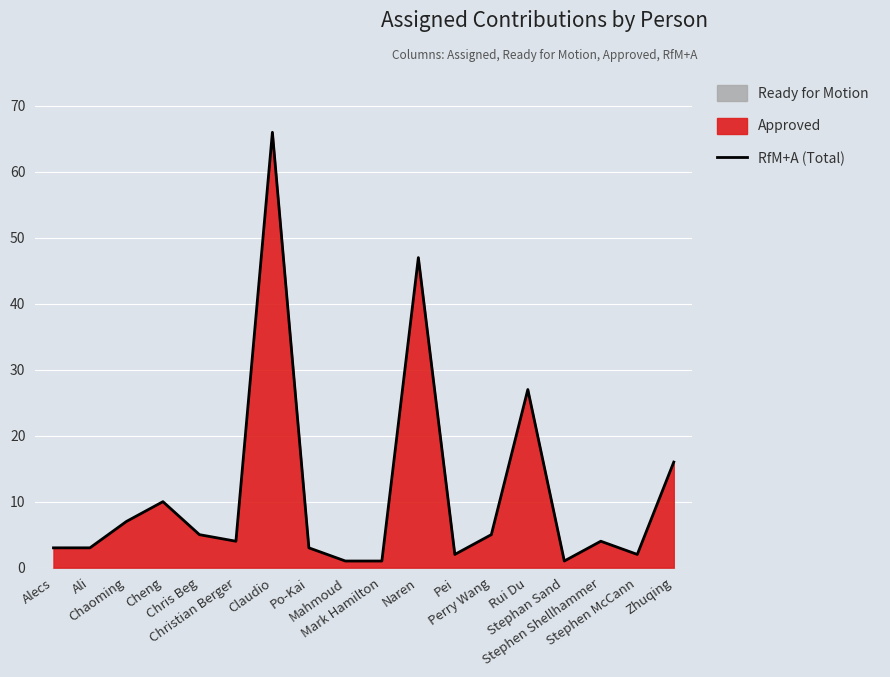

Reading right to left, list all the values displayed in this chart.

16	2	4	1	27	5	2	47	1	1	3	66	4	5	10	7	3	3